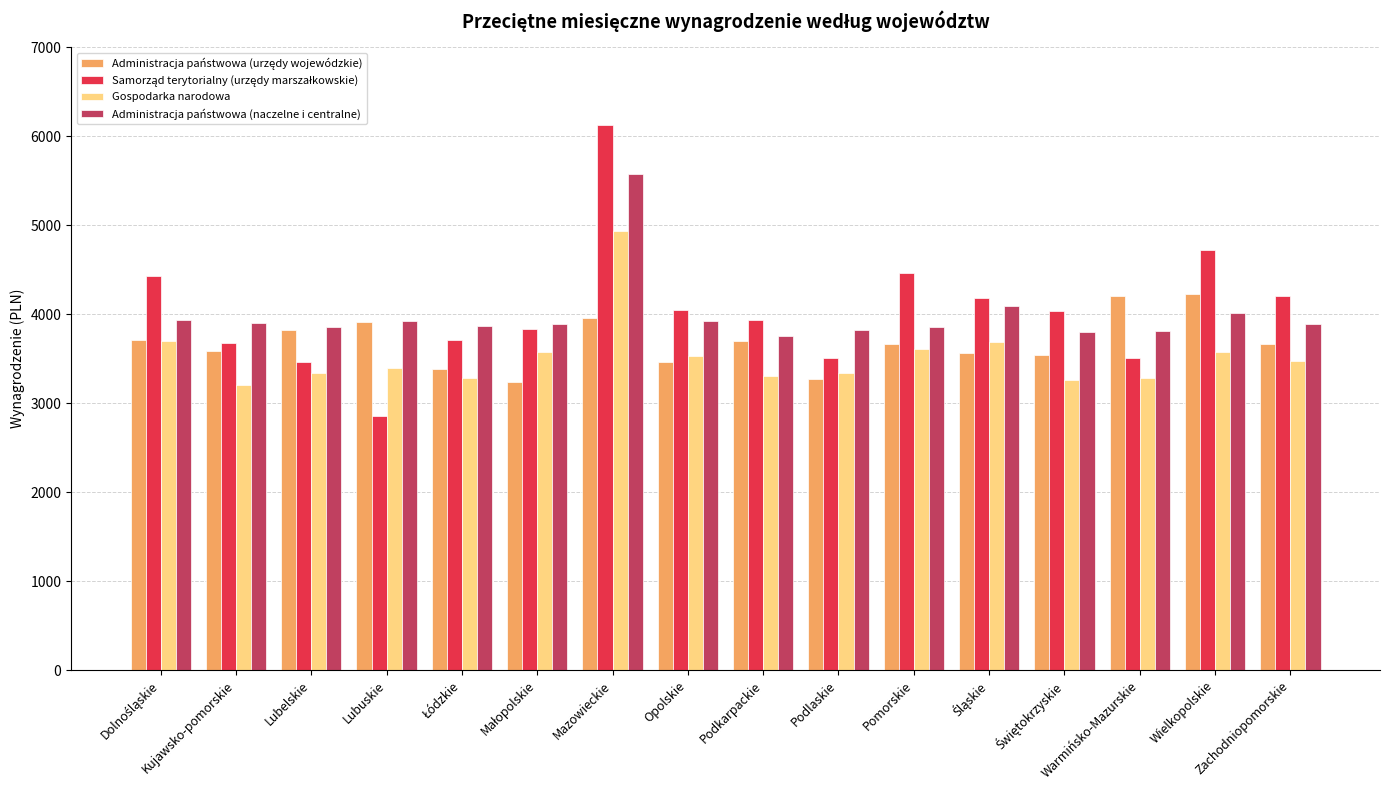

Which label corresponds to the smallest value in the chart?

Lubuskie